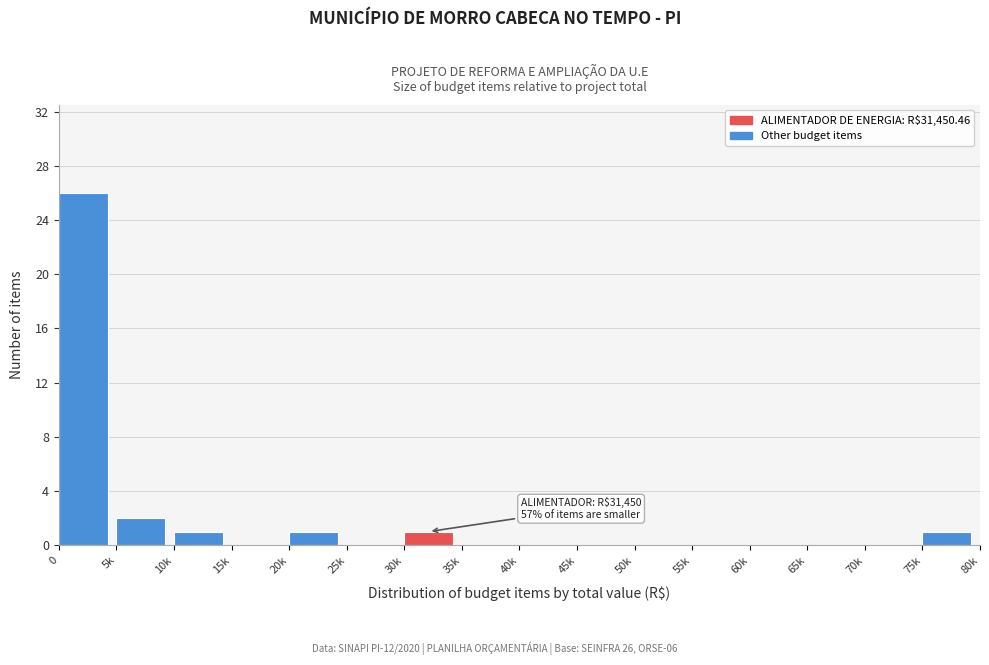

Reading left to right, what are all the values shown in this chart?

0=26	5k=2	10k=1	15k=0	20k=1	25k=0	30k=1	35k=0	40k=0	45k=0	50k=0	55k=0	60k=0	65k=0	70k=0	75k=1